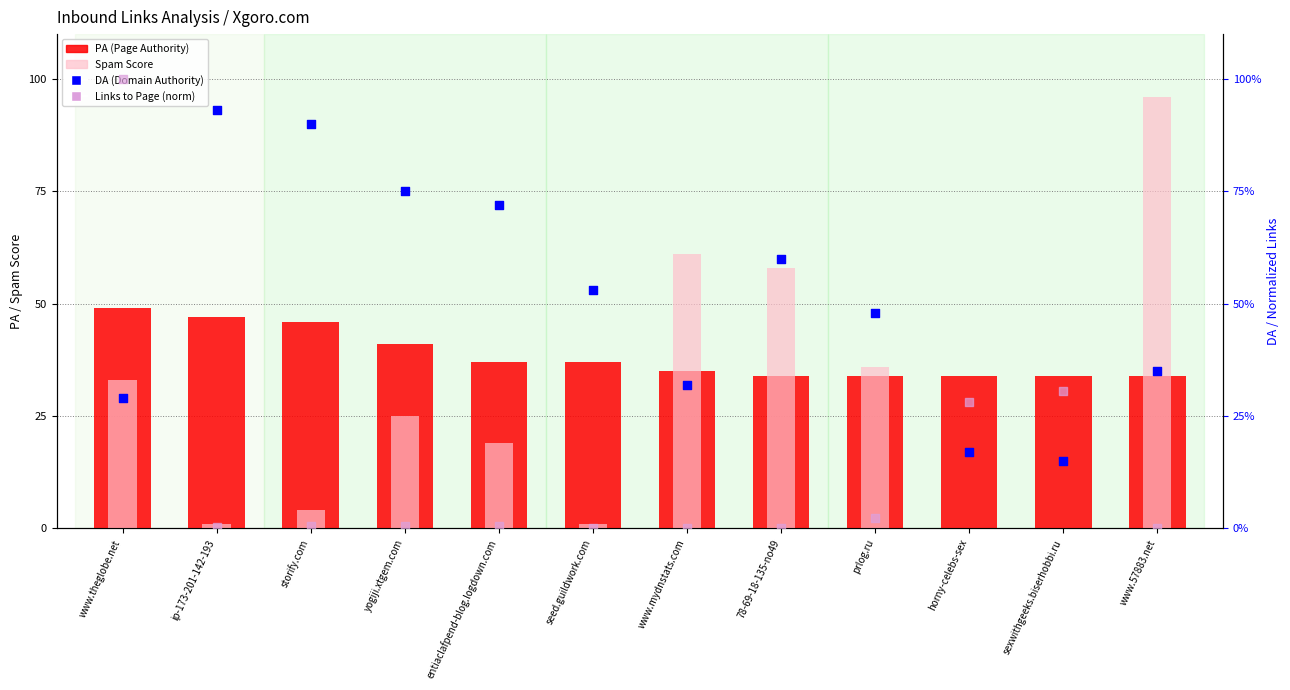

Which series has the largest total across all categories?

DA (Domain Authority)